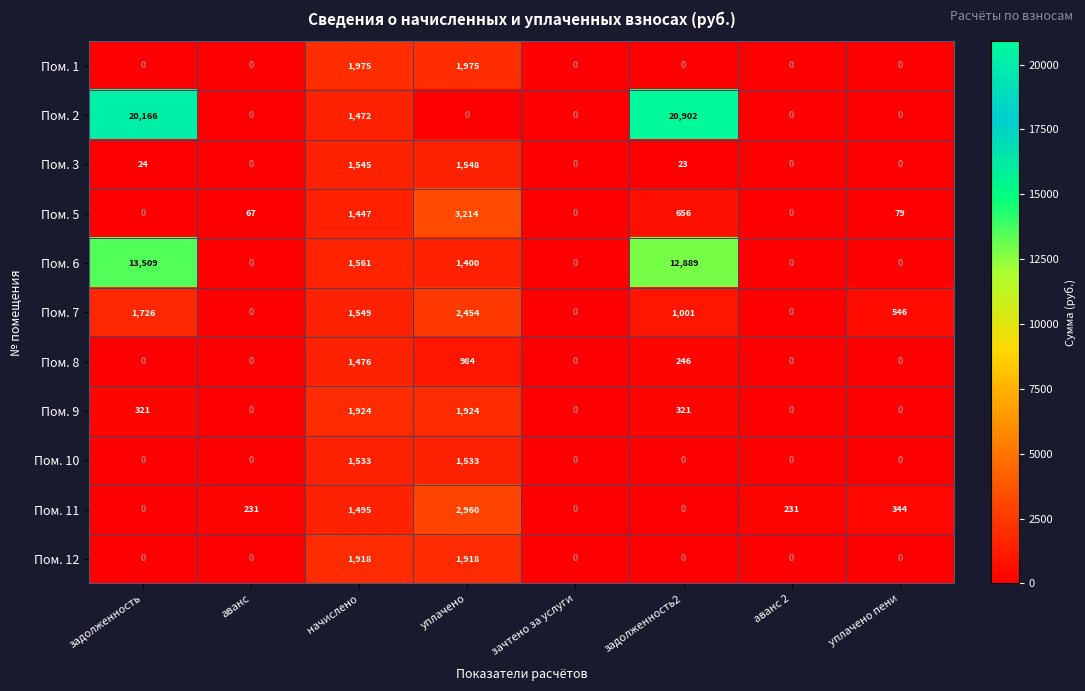

Rank the series by their maximum value, from highest to lowest.

Пом. 2, Пом. 6, Пом. 5, Пом. 11, Пом. 7, Пом. 1, Пом. 9, Пом. 12, Пом. 3, Пом. 10, Пом. 8